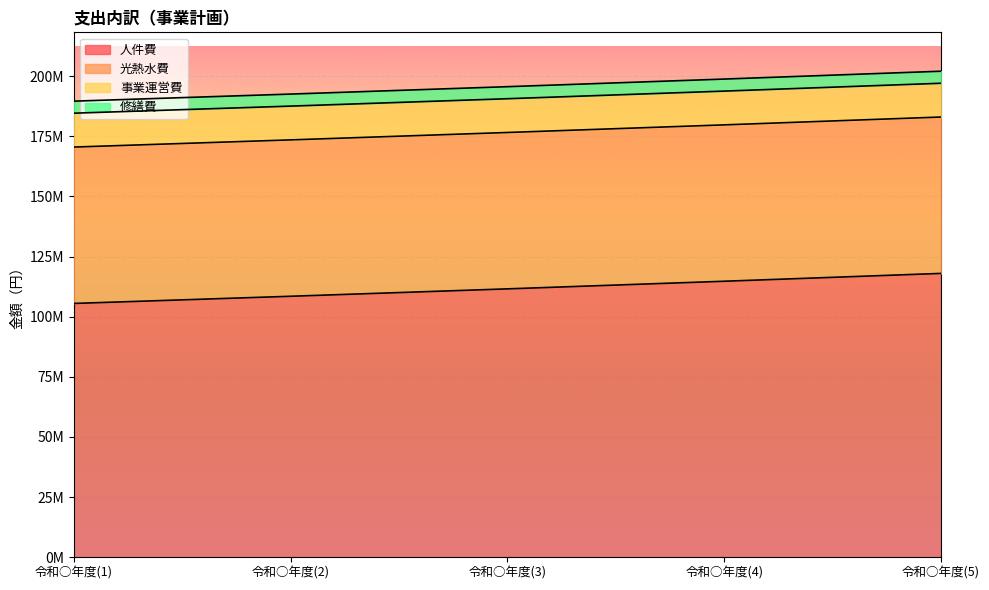

What is the approximate value of 事業運営費 at 令和○年度(4)?

14040000.0